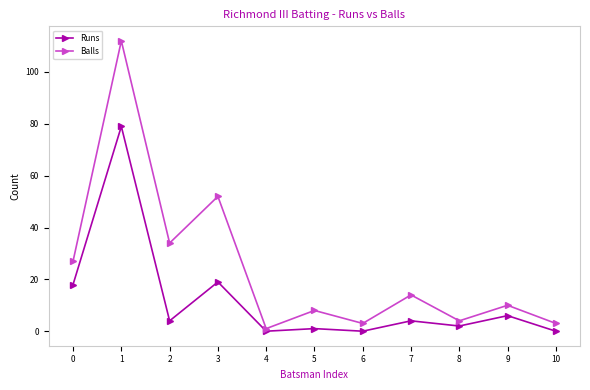

At which category is the sum across all series the highest?

1